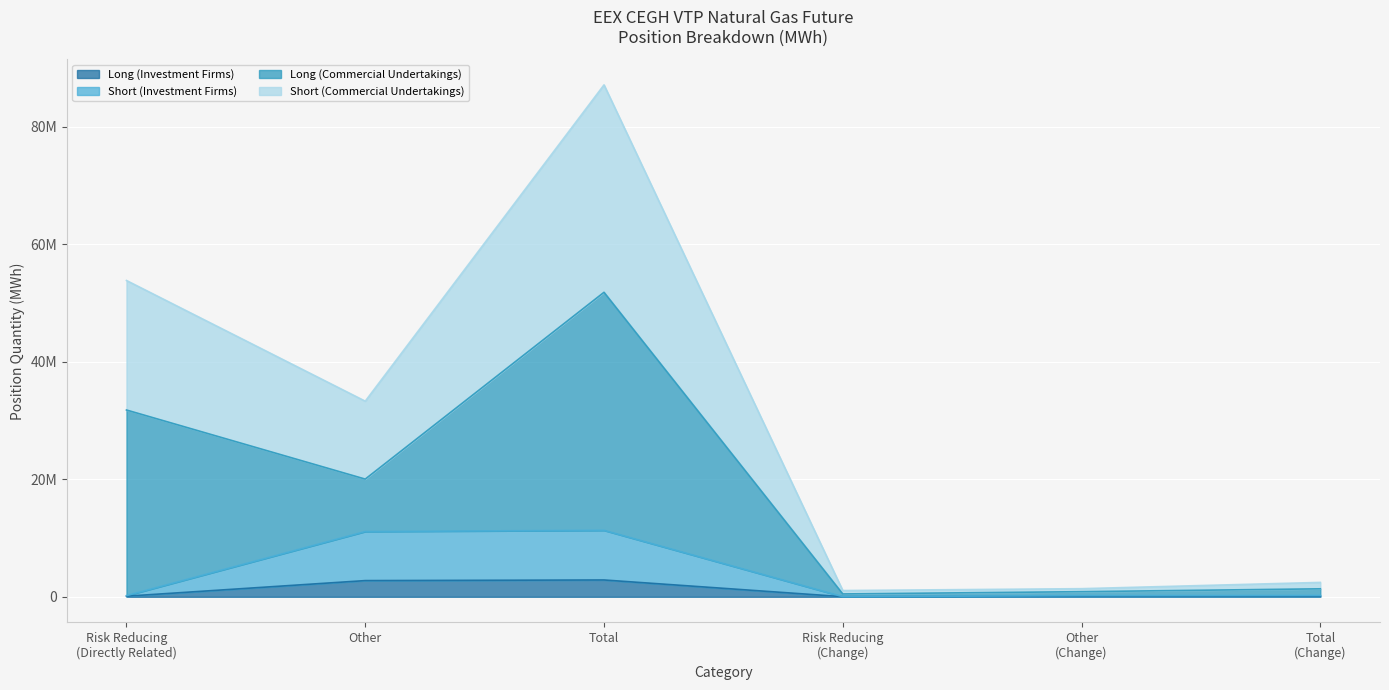

Read the Long (Investment Firms) value at Risk Reducing
(Directly Related).

107184